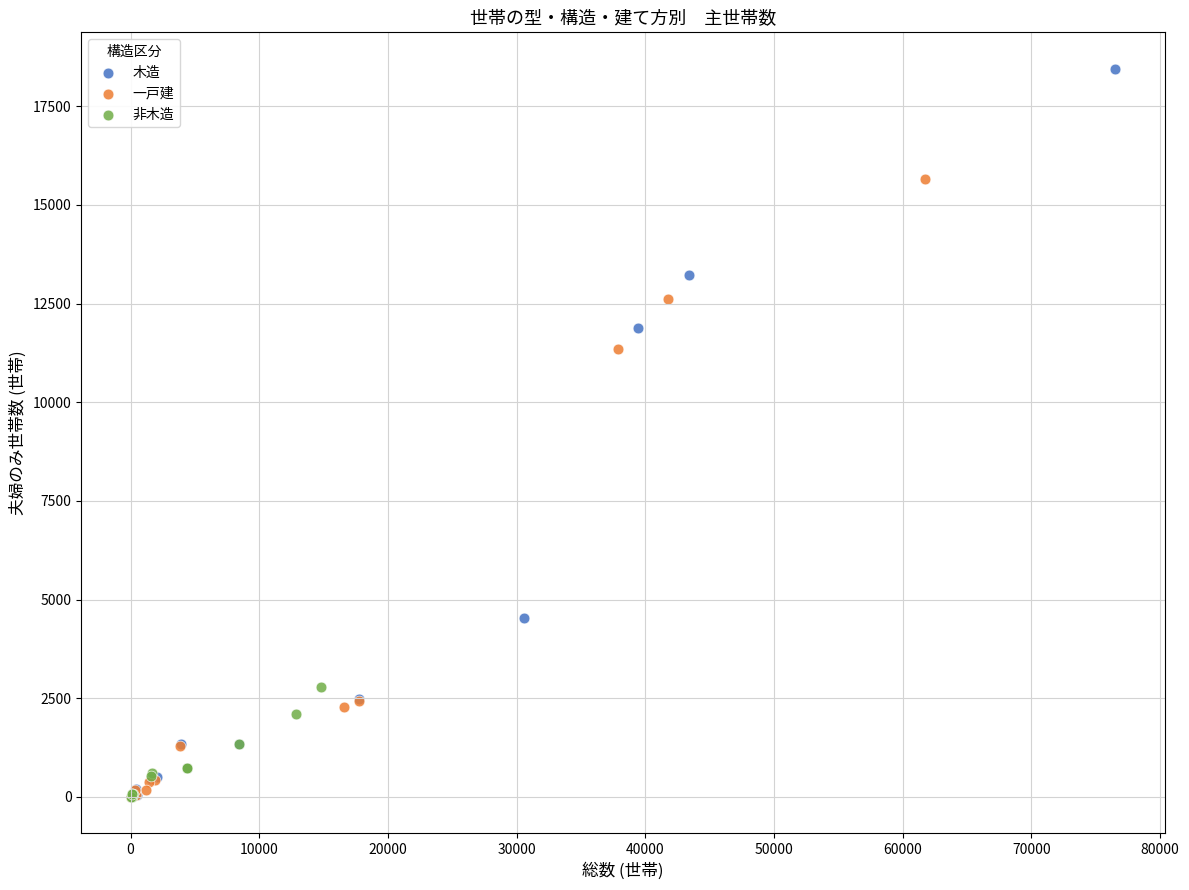

Which series reaches the maximum Y coordinate?

木造